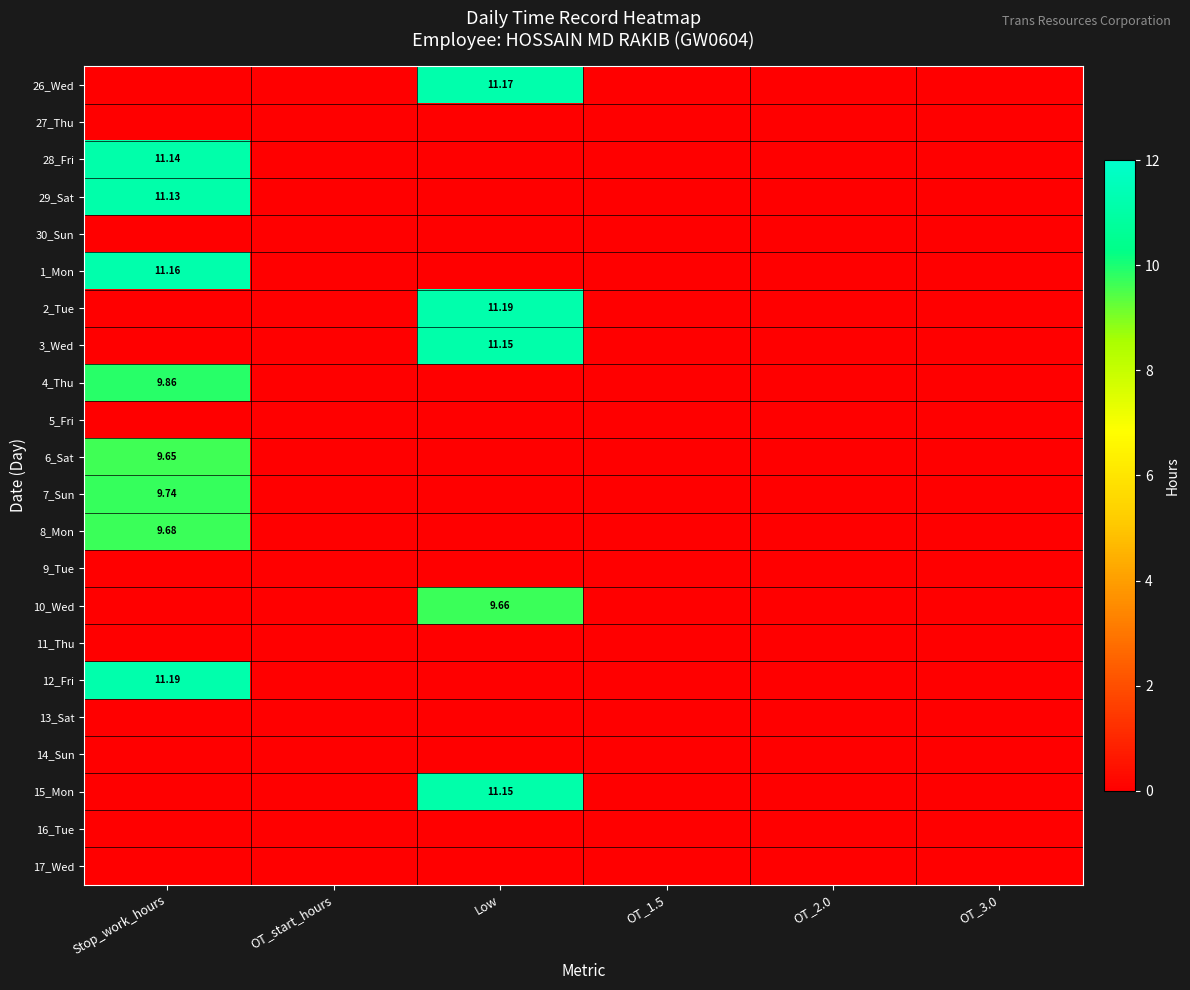

Which series has the largest total across all categories?

2_Tue